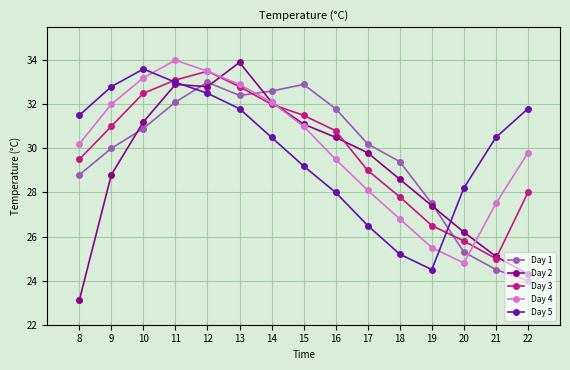

What is the total value across all series at 15?

155.7